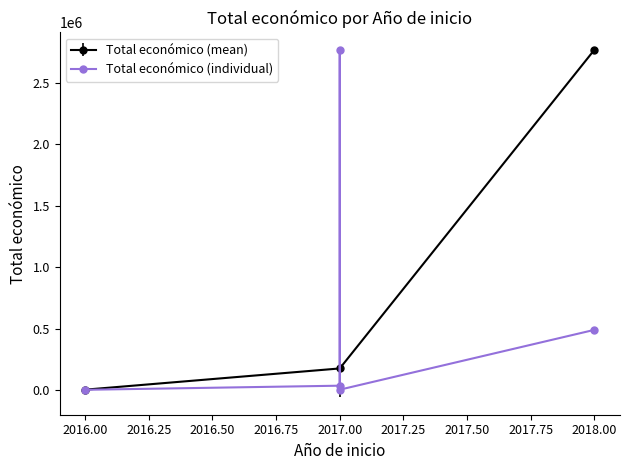

Rank the categories by Total económico (mean) value from highest to lowest.

2018.00, 2017.00, 2016.00